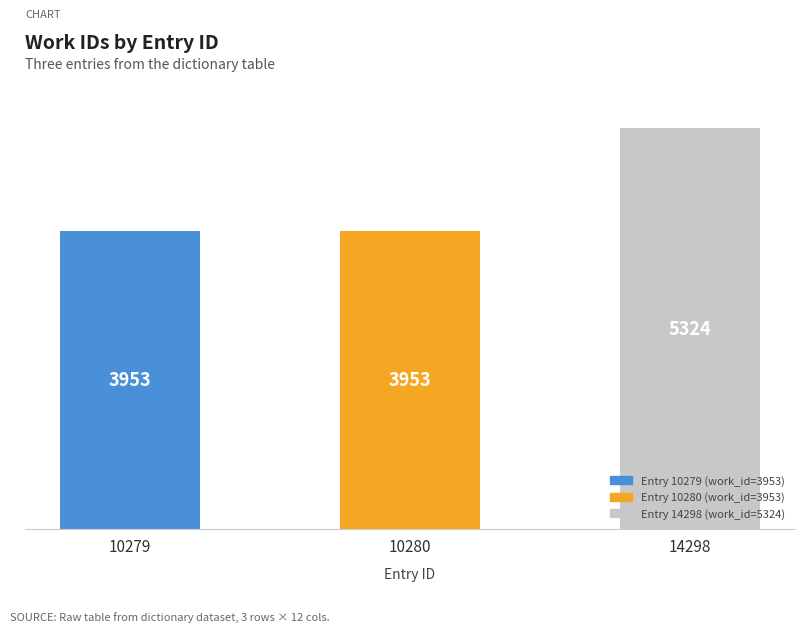

What is the ratio of the value at 10280 to the value at 10279?

1.0